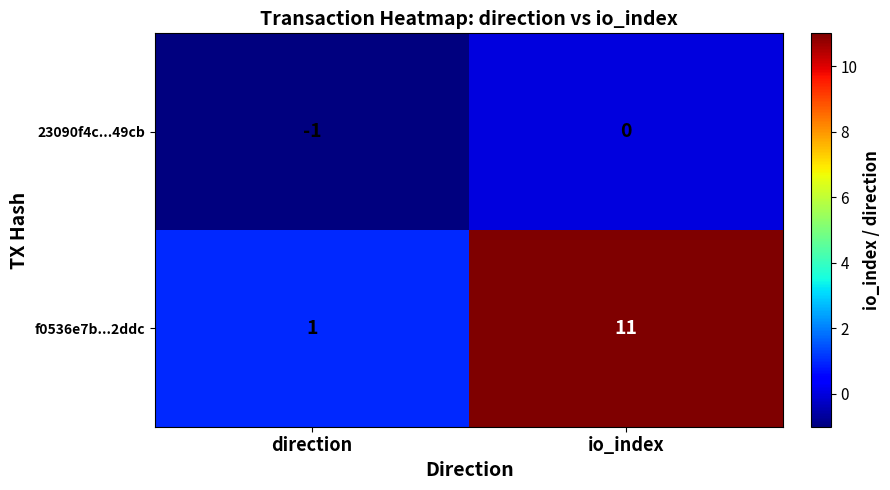

Between direction and io_index, which series saw the biggest shift?

f0536e7b...2ddc